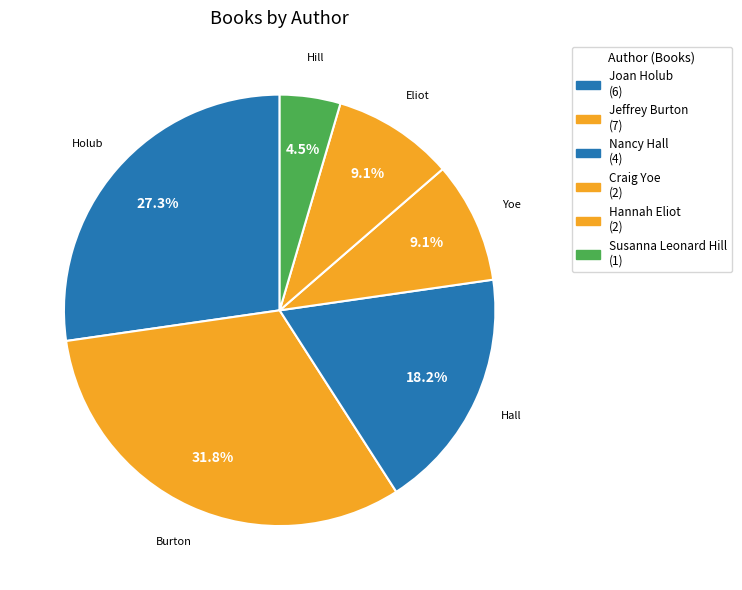

Count the number of slices in the pie.

6